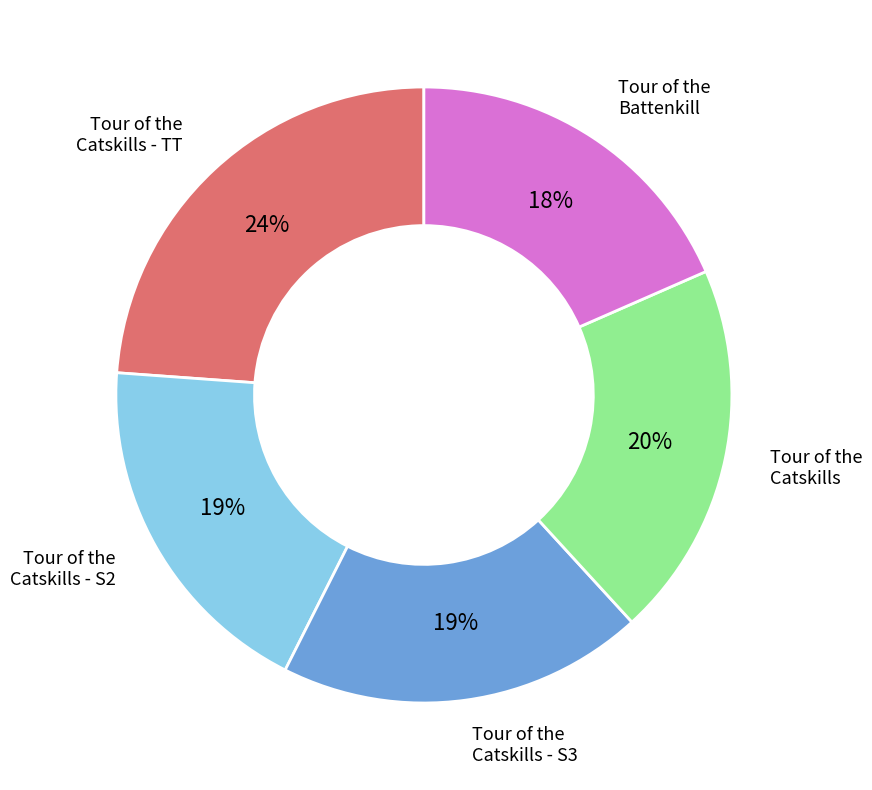

How many segments does this pie chart have?

5